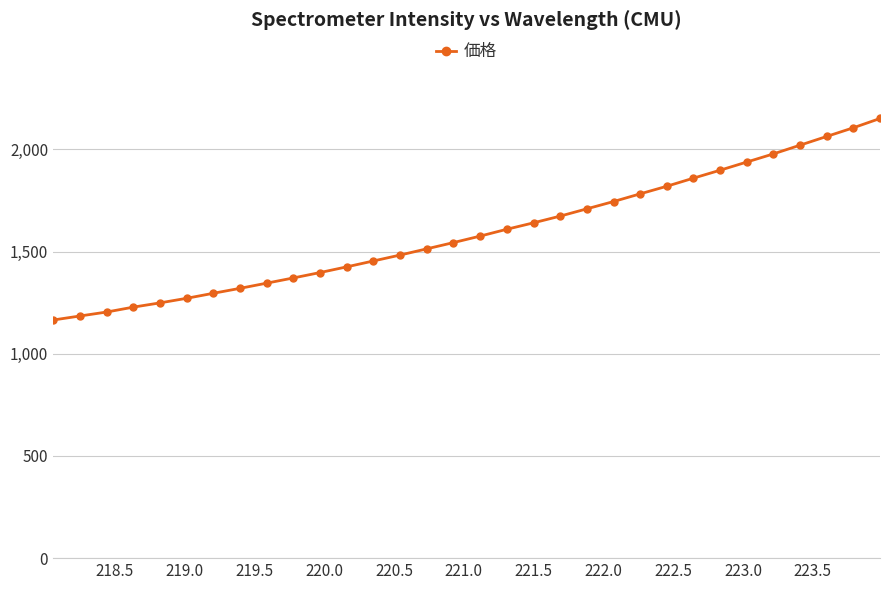

What is the maximum value shown in the chart?

2151.2